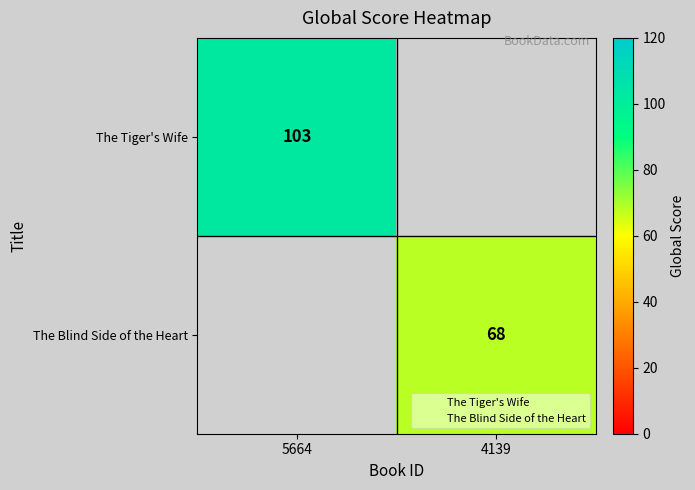

At which category does the chart reach its minimum across all series?

4139